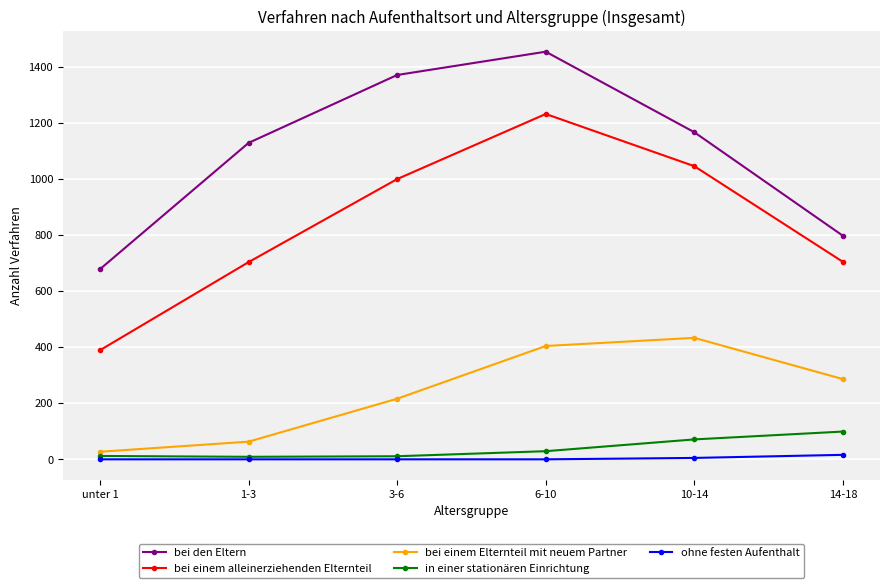

Rank the series by their maximum value, from lowest to highest.

ohne festen Aufenthalt, in einer stationären Einrichtung, bei einem Elternteil mit neuem Partner, bei einem alleinerziehenden Elternteil, bei den Eltern